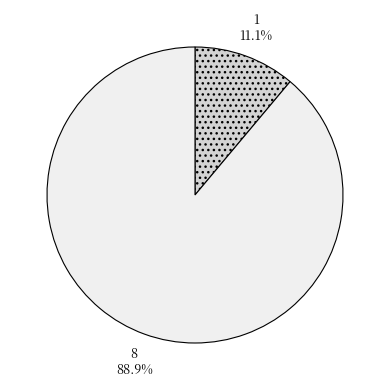

Is there a majority slice in this chart?

Yes